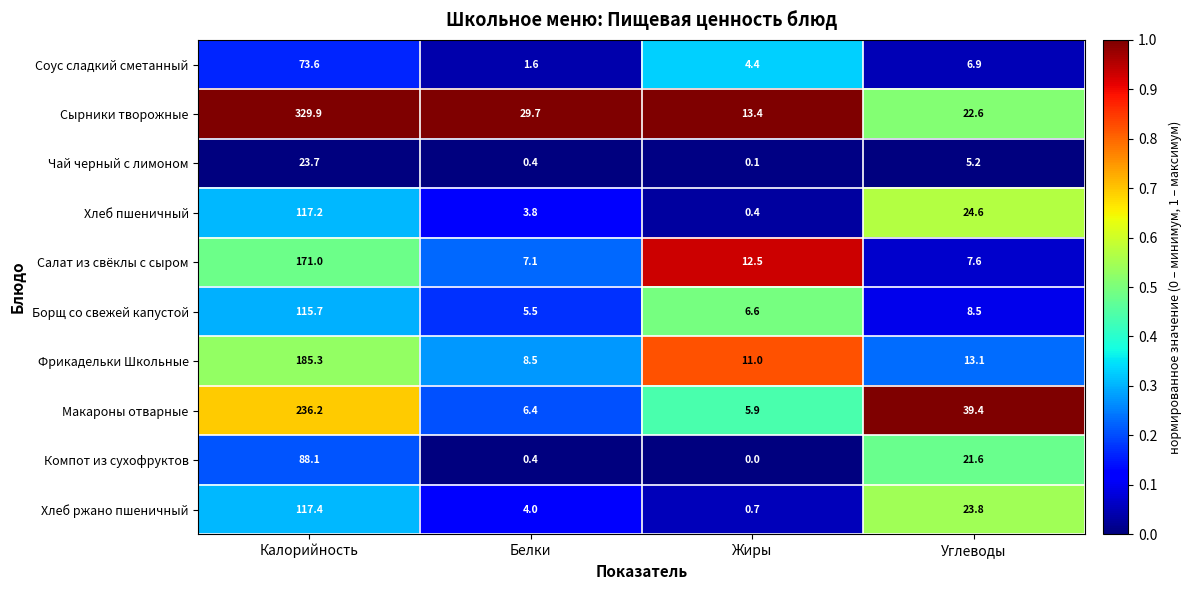

True or false: Хлеб ржано пшеничный has a value of 1.7 at Белки.

False